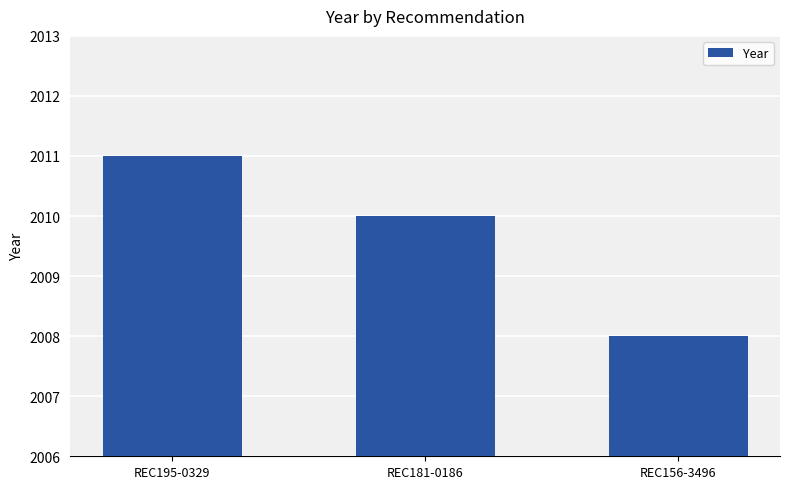

What is the sum of the values at REC156-3496 and REC195-0329?

4019